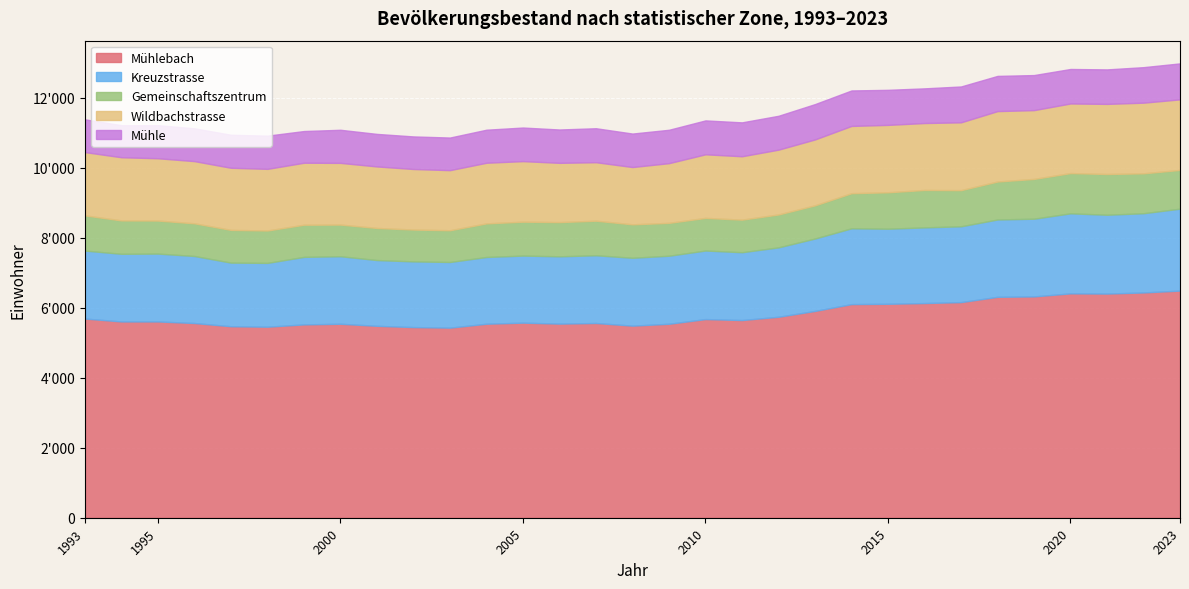

How many series are shown in this chart?

5